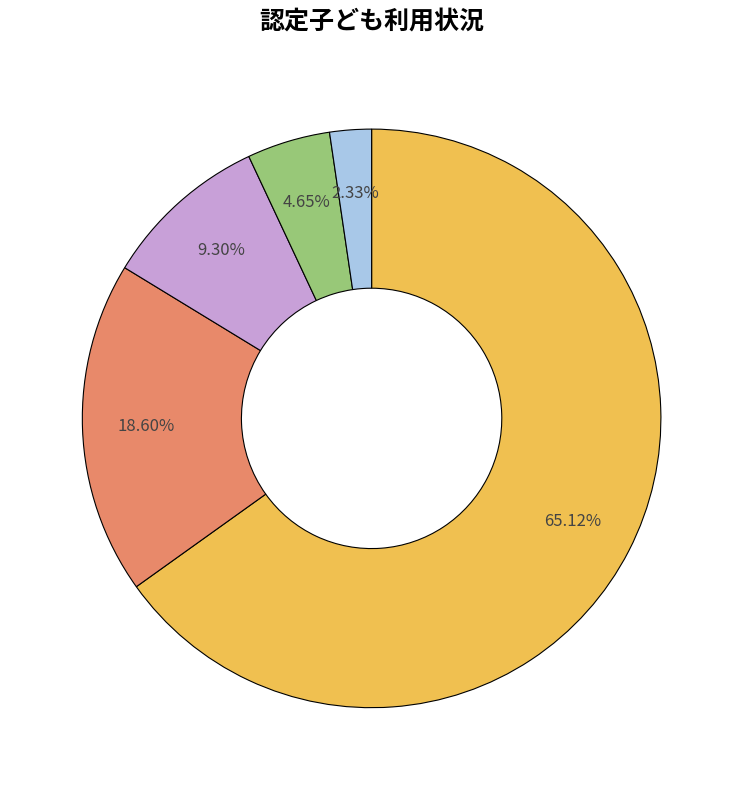

Is there any slice that represents more than half of the pie?

Yes